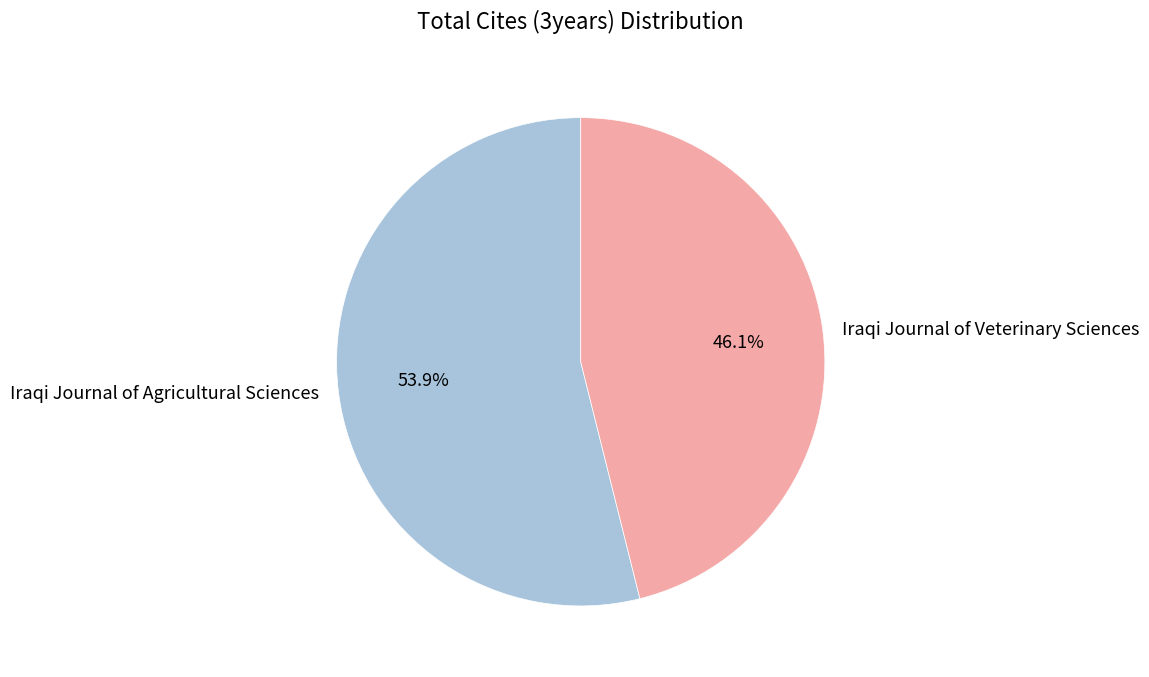

Between Iraqi Journal of Agricultural Sciences and Iraqi Journal of Veterinary Sciences, which is larger?

Iraqi Journal of Agricultural Sciences